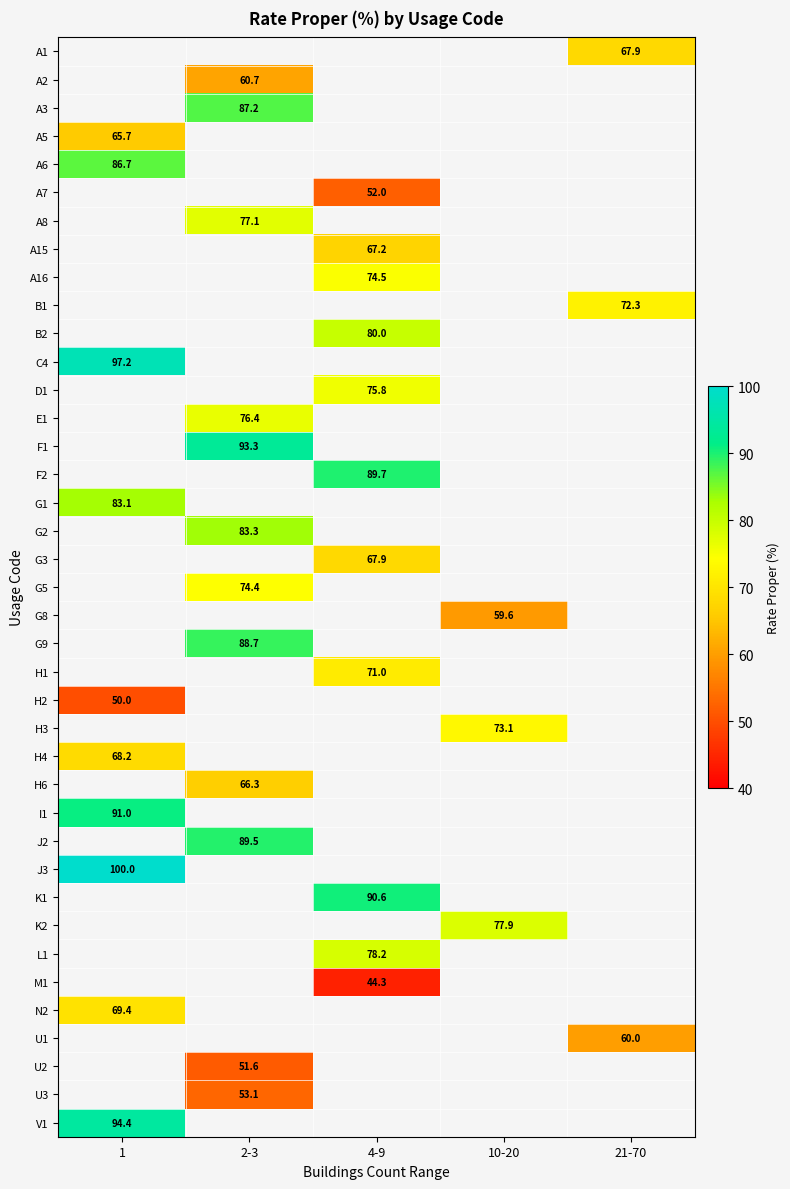

How many values in U3 are above zero?

1